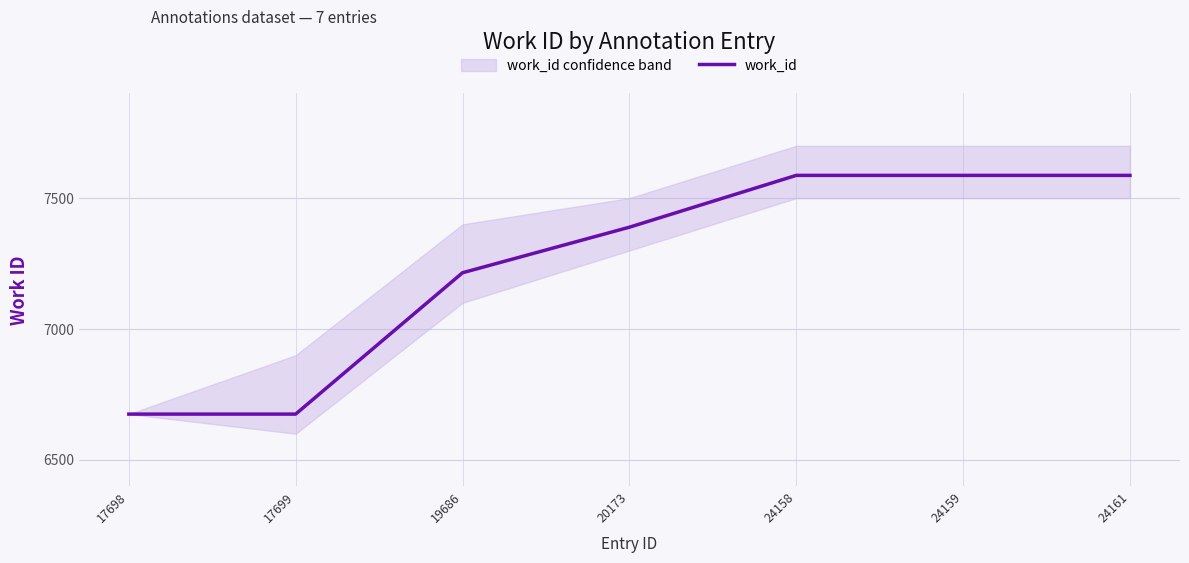

Reading left to right, what are all the values shown in this chart?

6675	6675	7215	7389	7587	7587	7587